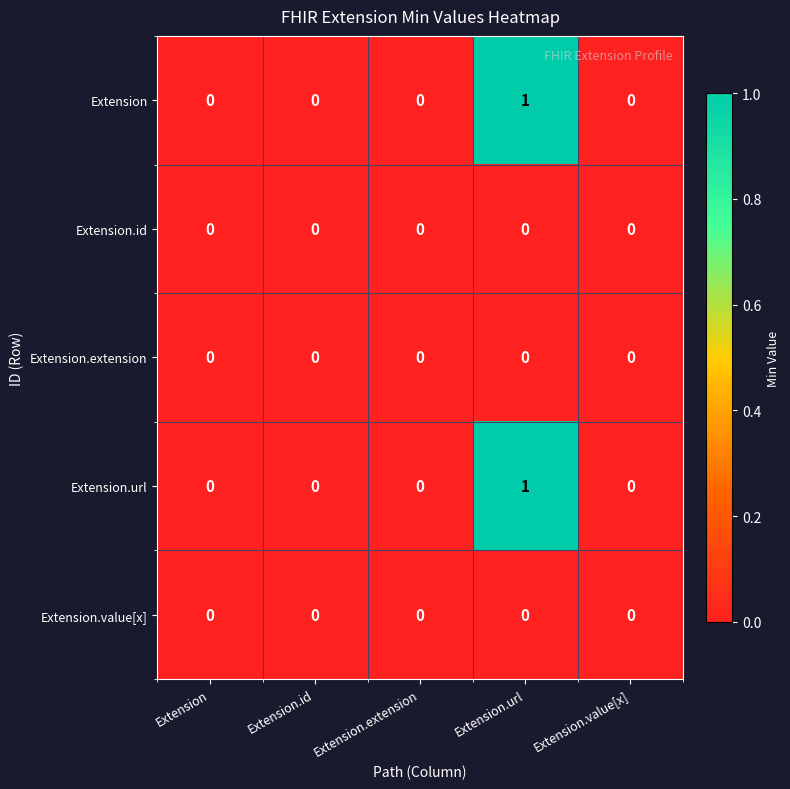

Reading left to right, extract all data points from this chart.

Extension: Extension=0	Extension.id=0	Extension.extension=0	Extension.url=1	Extension.value[x]=0
Extension.id: Extension=0	Extension.id=0	Extension.extension=0	Extension.url=0	Extension.value[x]=0
Extension.extension: Extension=0	Extension.id=0	Extension.extension=0	Extension.url=0	Extension.value[x]=0
Extension.url: Extension=0	Extension.id=0	Extension.extension=0	Extension.url=1	Extension.value[x]=0
Extension.value[x]: Extension=0	Extension.id=0	Extension.extension=0	Extension.url=0	Extension.value[x]=0